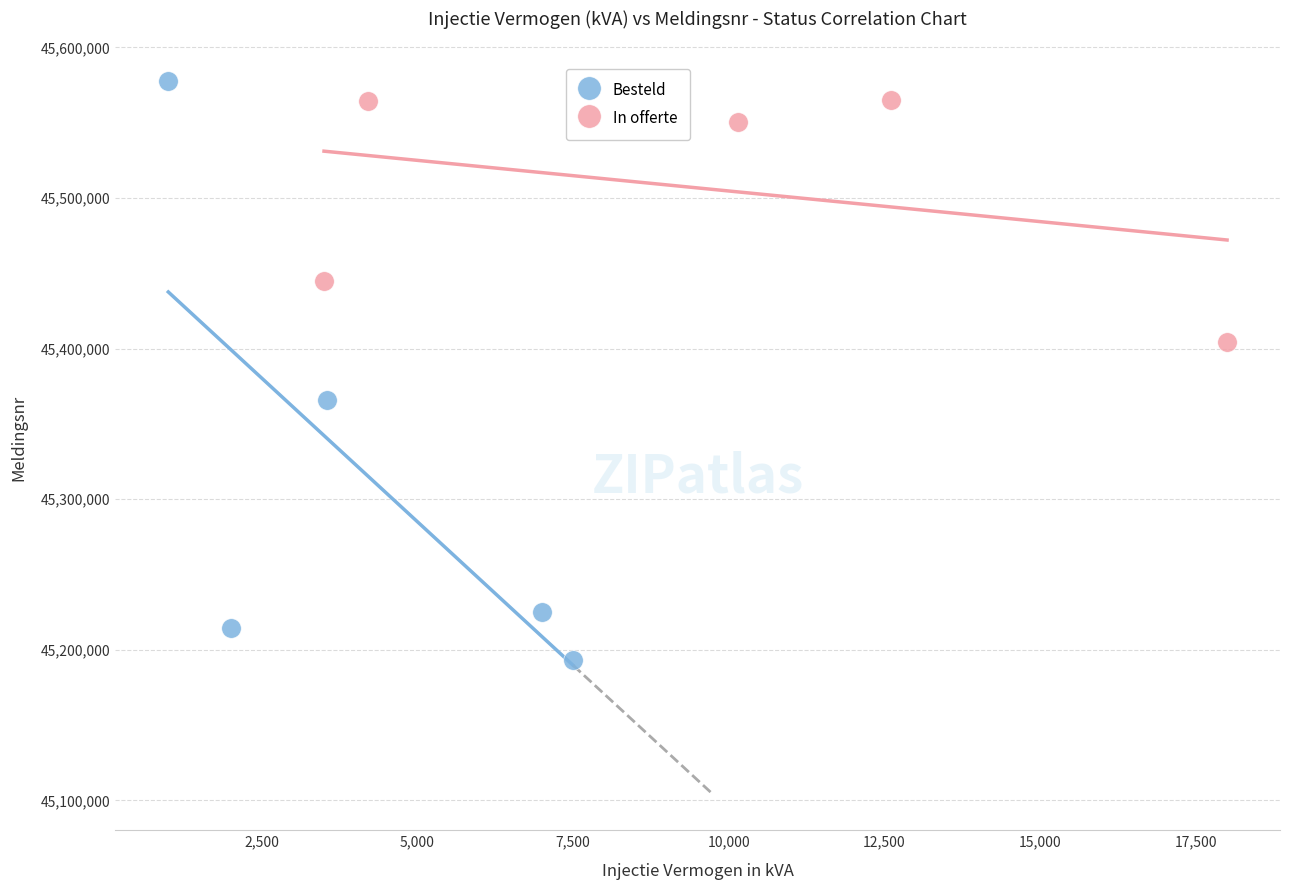

Which series has the widest spread of Y values?

Besteld